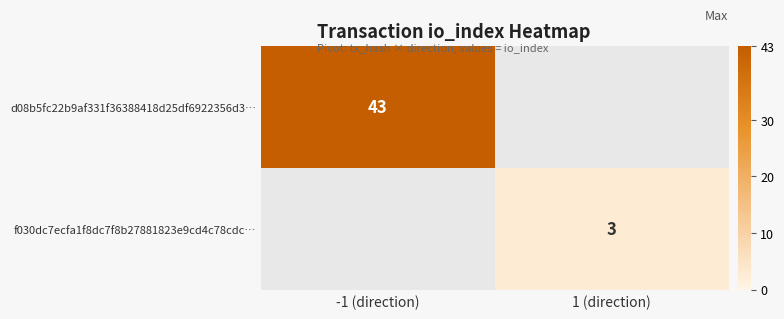

True or false: f030dc7ecfa1f8dc7f8b27881823e9cd4c78cdc… has a value of 3 at 1 (direction).

True